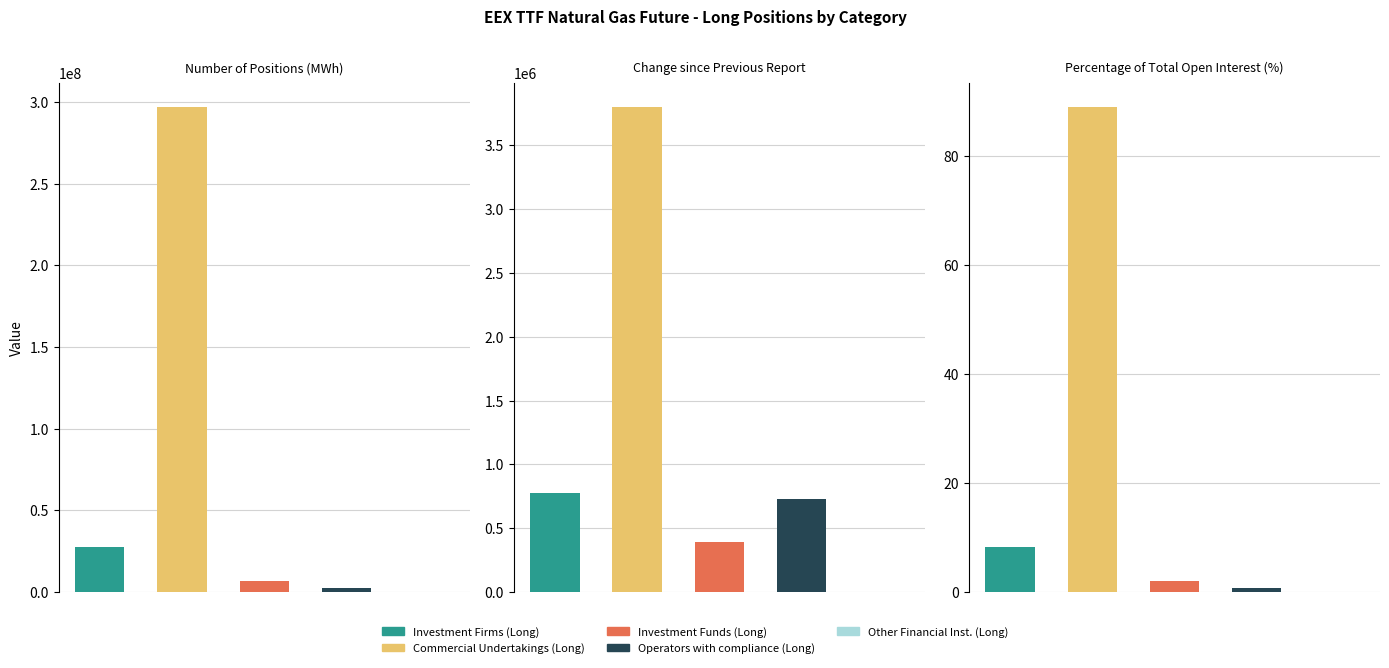

What are all the series names shown in the legend?

Investment Firms (Long), Commercial Undertakings (Long), Investment Funds (Long), Operators with compliance (Long), Other Financial Inst. (Long)